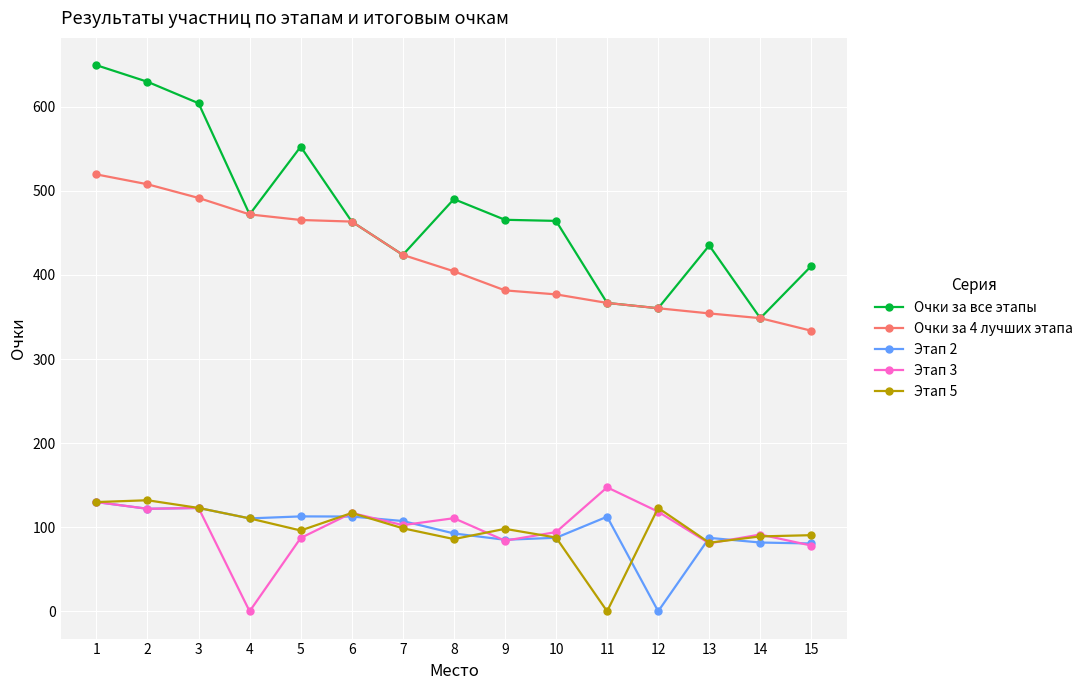

What is the spread (max minus min) of values at 2?

507.8